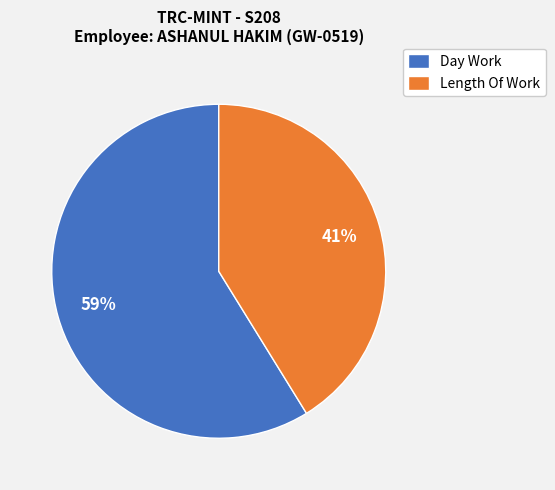

Is it true that Length Of Work is 29% of the pie?

False